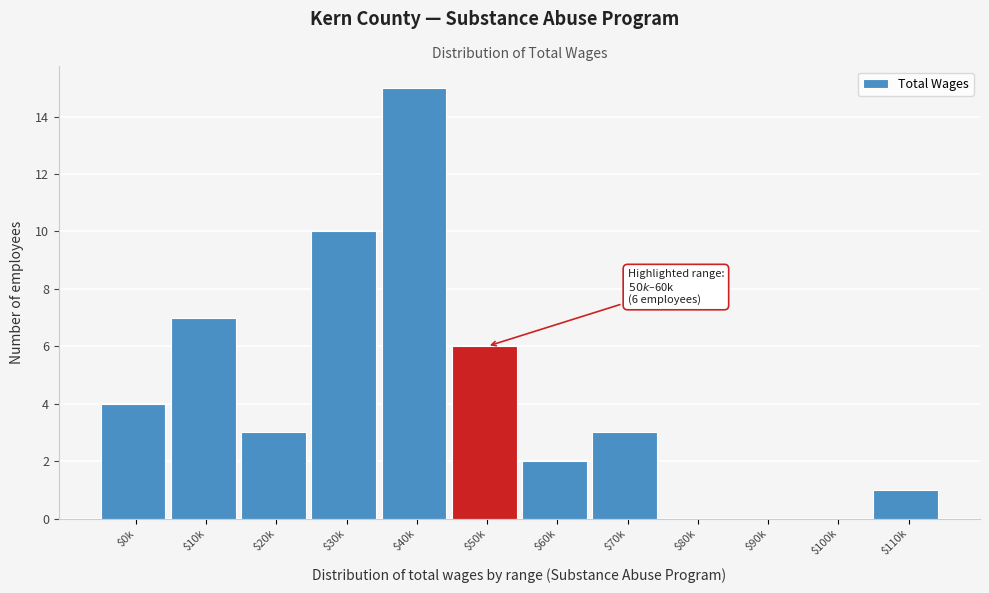

True or false: the data shows 1 at $20k.

False